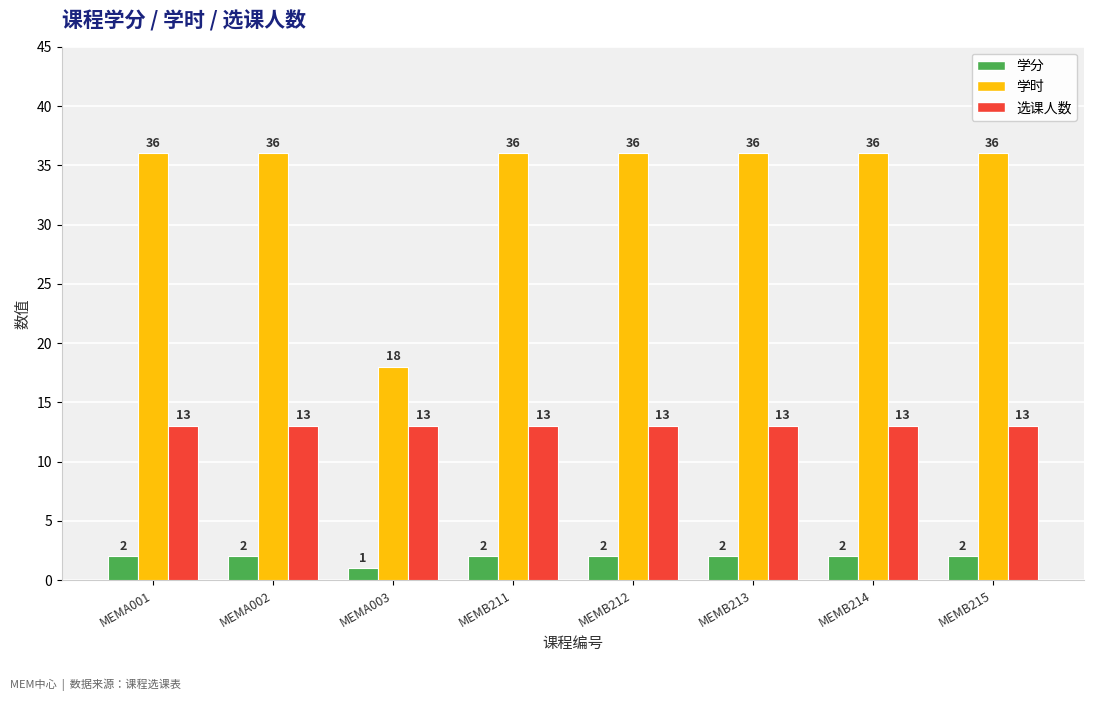

Which series changed the most between MEMA002 and MEMA003?

学时